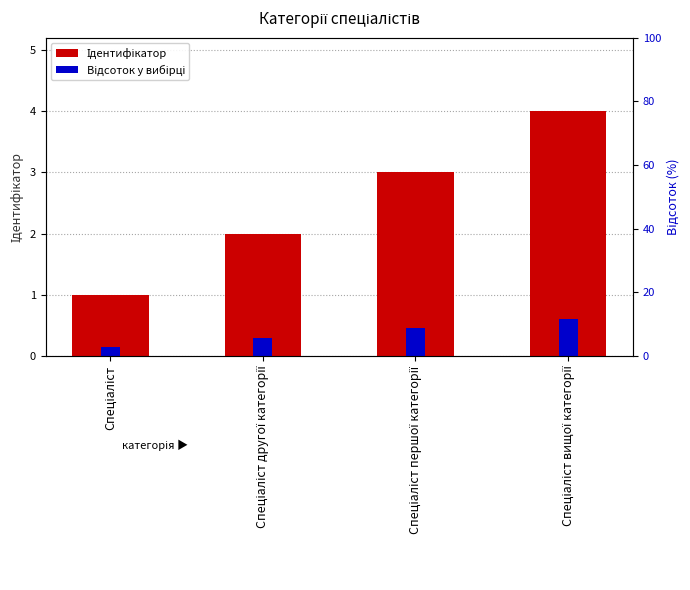

What is the label of the 3rd bar from the left?

Спеціаліст першої категорії